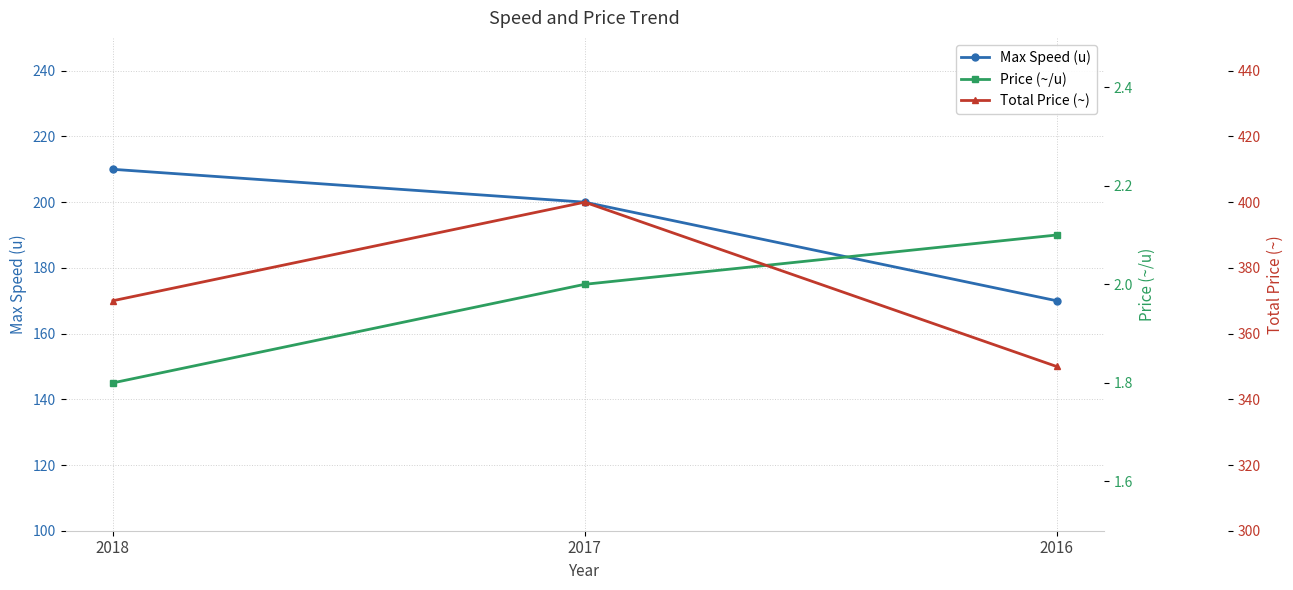

How many lines are shown in the chart?

3